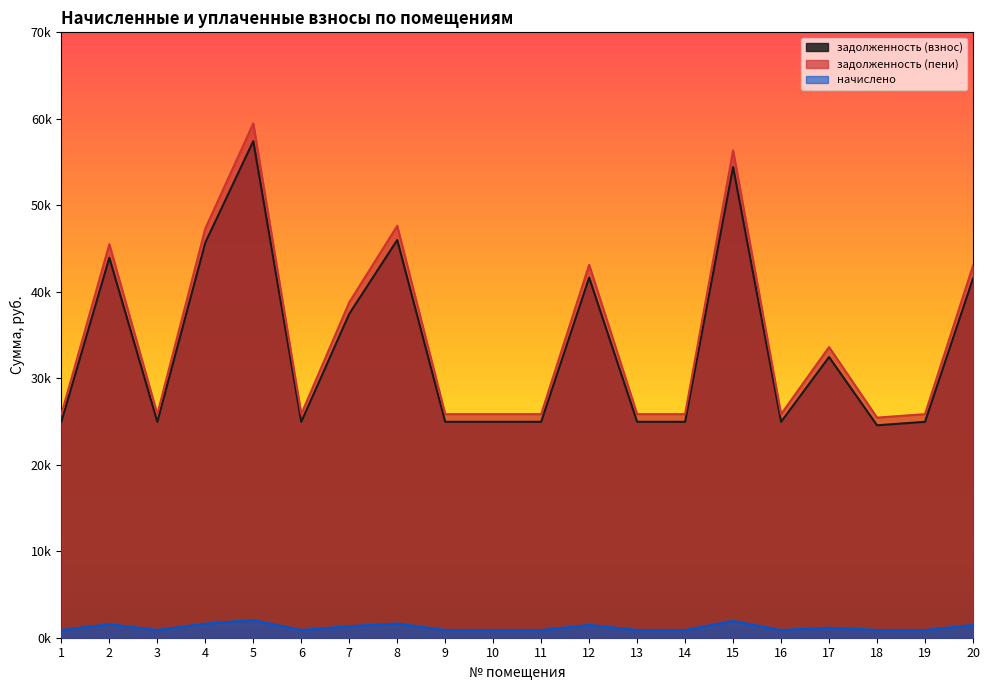

Between 8 and 7, which is larger?

8